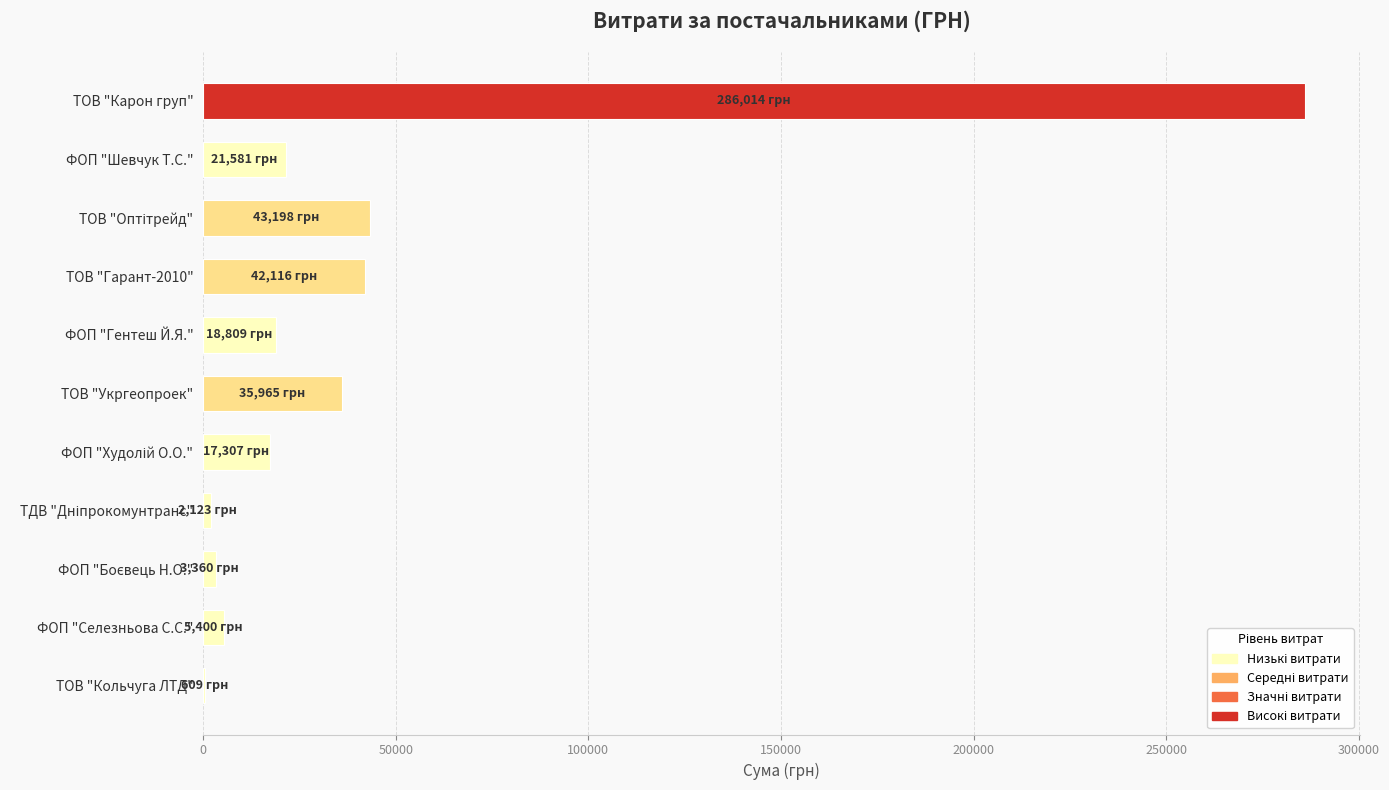

What value does the data have at ФОП "Гентеш Й.Я."?

18809.0